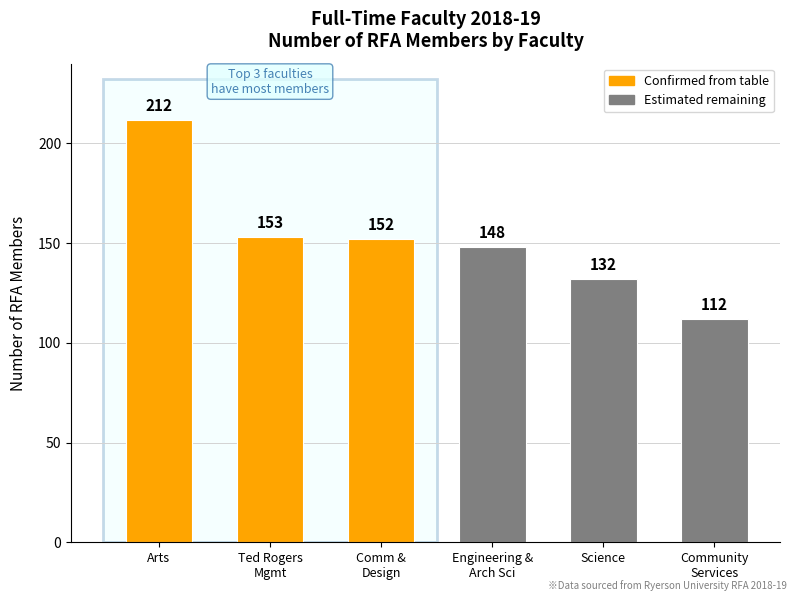

Reading right to left, list all the values displayed in this chart.

112	132	148	152	153	212